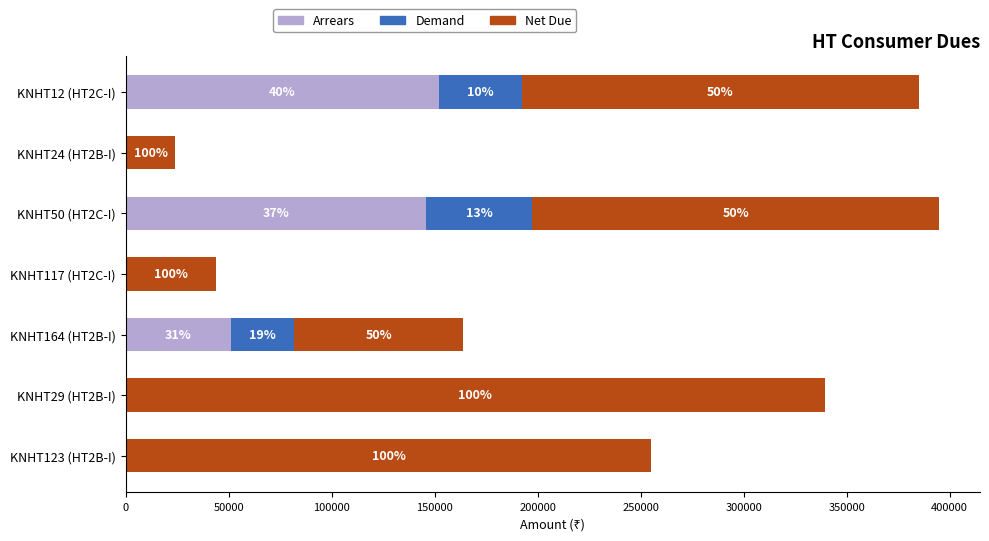

Reading left to right, list all the values displayed in this chart.

Arrears: 0.0	0.0	51241.0	0.0	145647.3	0.0	152281.4
Demand: 0.0	0.0	30612.0	0.0	51827.3	0.0	40191.6
Net Due: 255206.0	339505.0	81854.0	43953.0	197475.0	24147.0	192473.0